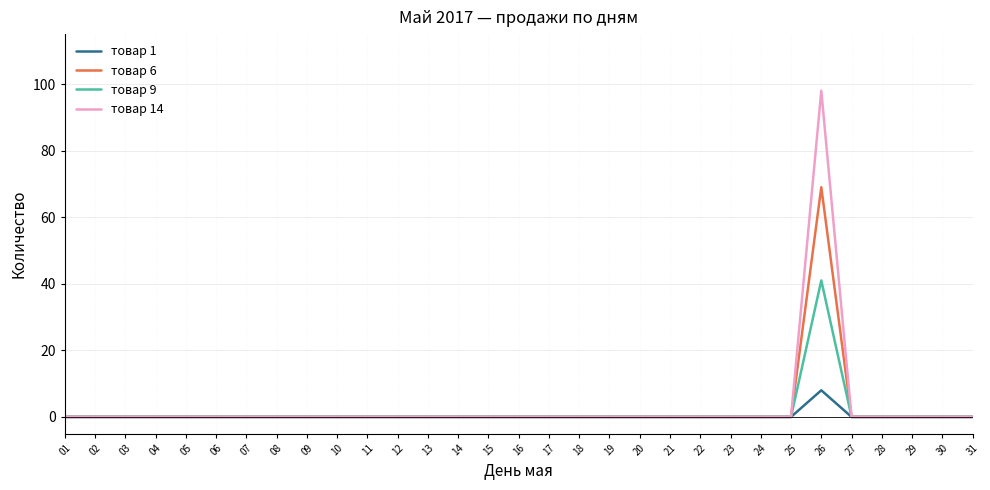

Rank the series by their maximum value, from highest to lowest.

товар 14, товар 6, товар 9, товар 1